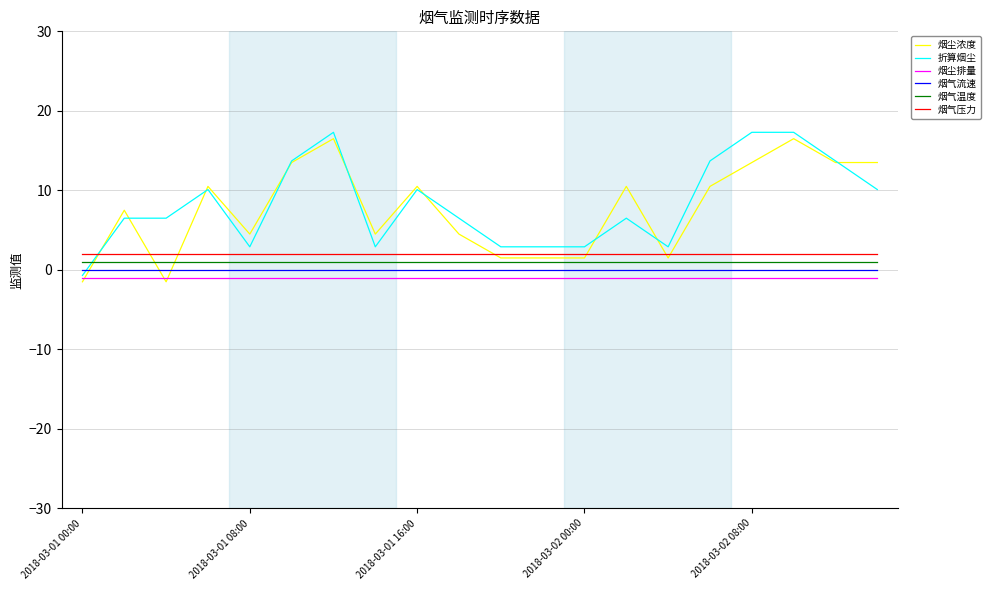

What is the highest value of the 折算烟尘 series?

17.3